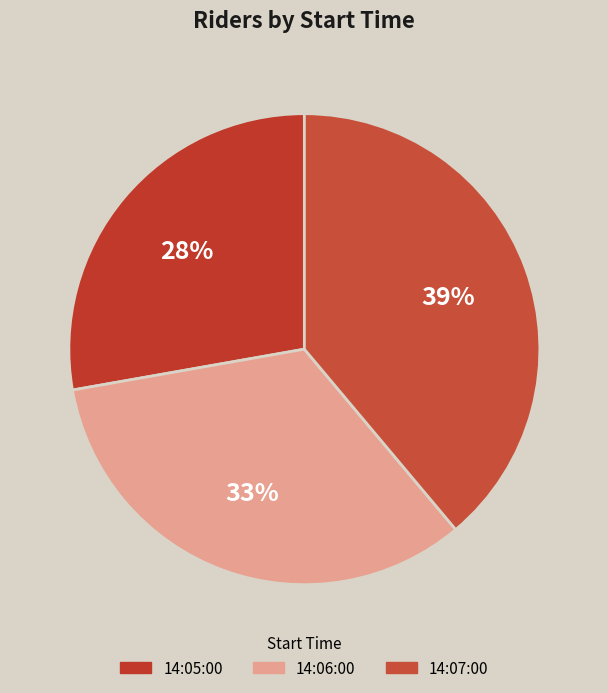

How many segments does this pie chart have?

3